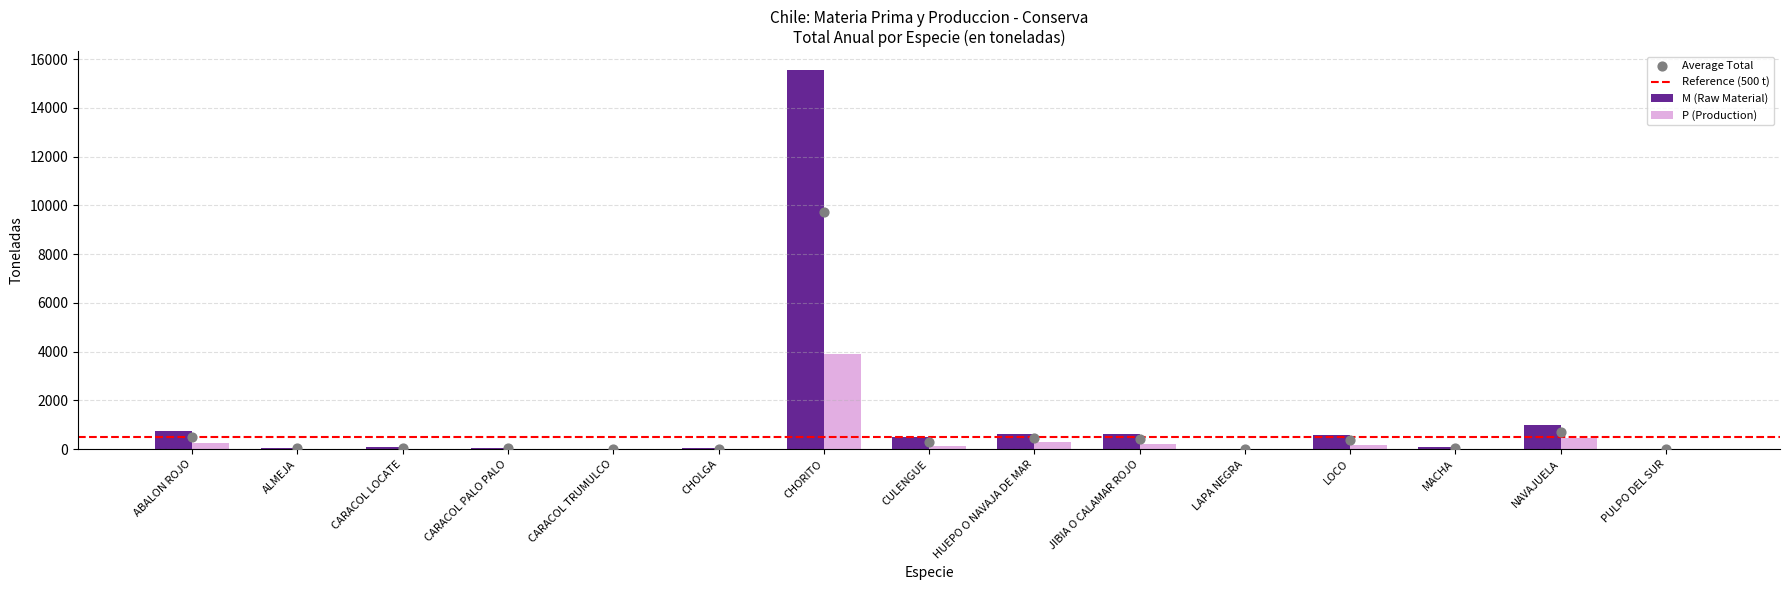

At which category is the sum across all series the highest?

CHORITO